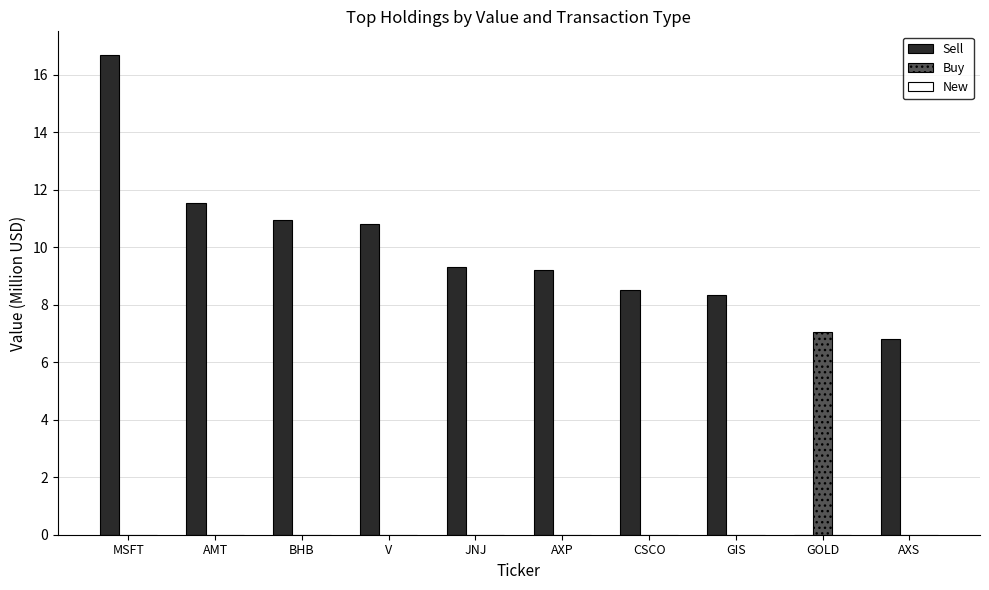

Between MSFT and BHB, which series saw the biggest shift?

Sell